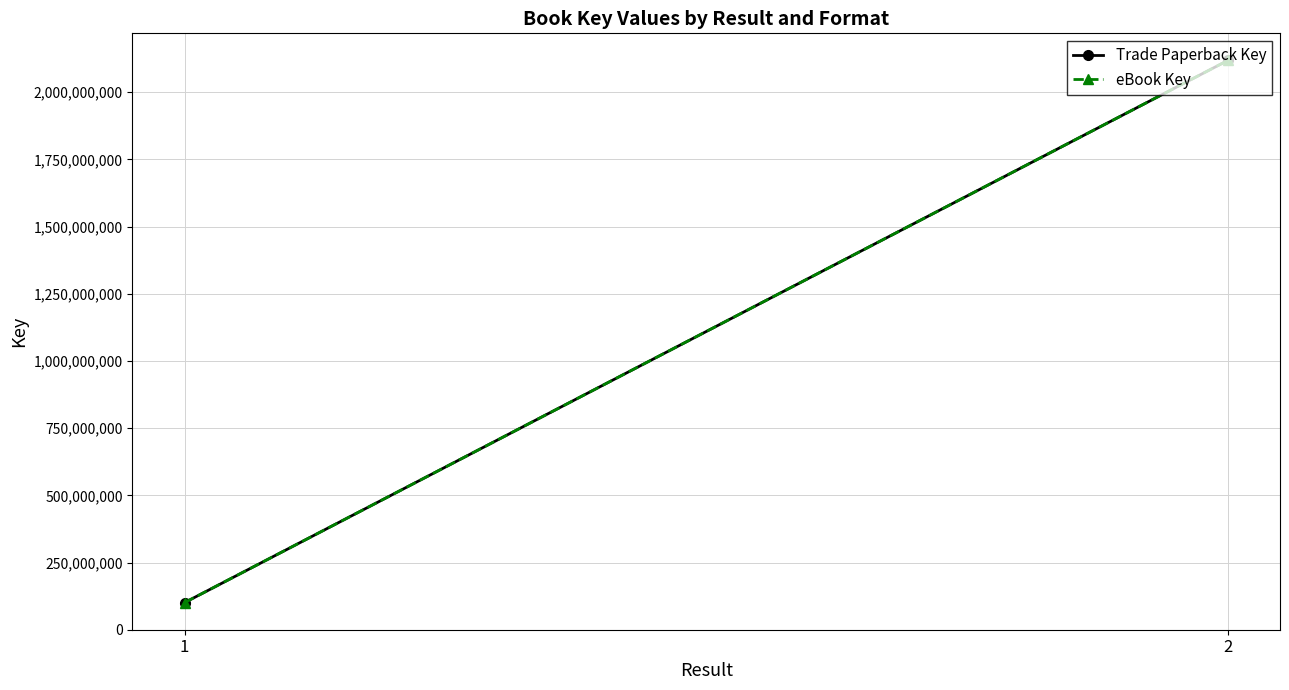

Reading left to right, extract all data points from this chart.

Trade Paperback Key: 1=100728443	2=2118313742
eBook Key: 1=100728443	2=2118313742